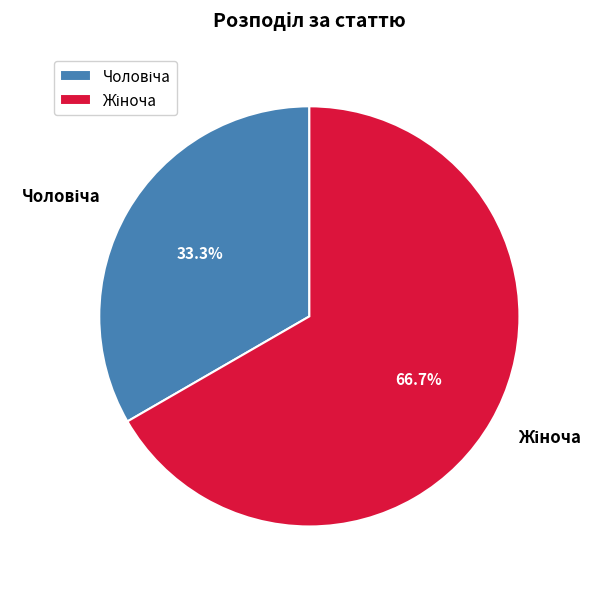

Is there a majority slice in this chart?

Yes